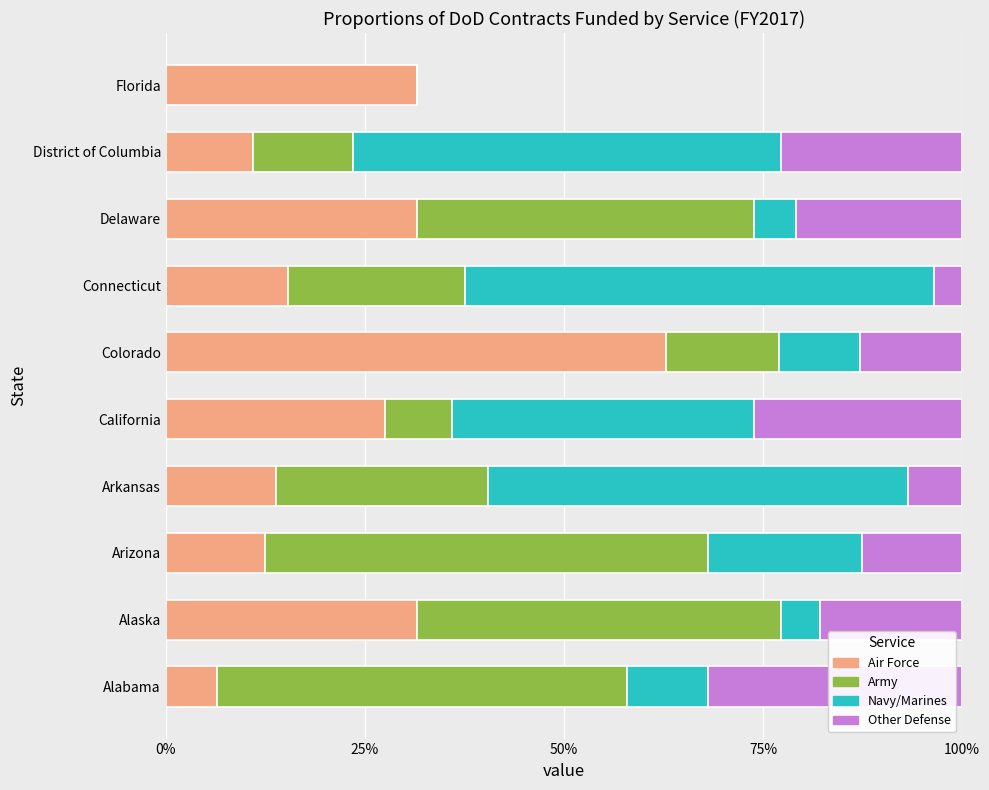

What is the difference between the second highest and second lowest values in the Navy/Marines series?

0.5